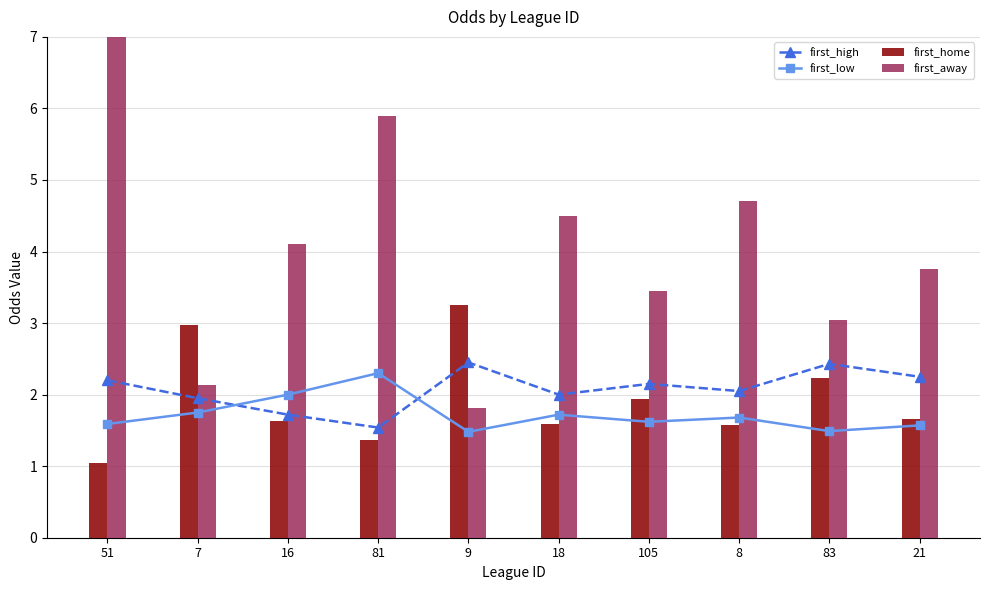

At which category does the chart reach its minimum across all series?

51